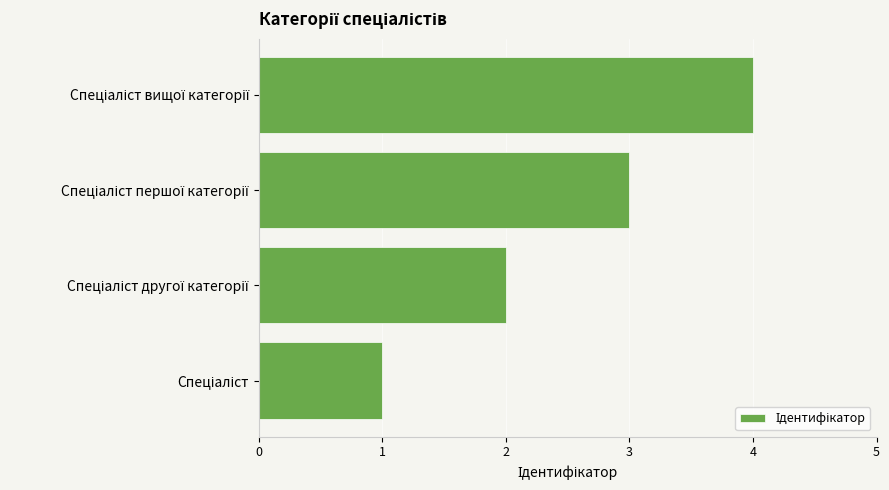

What is the greatest value displayed?

4